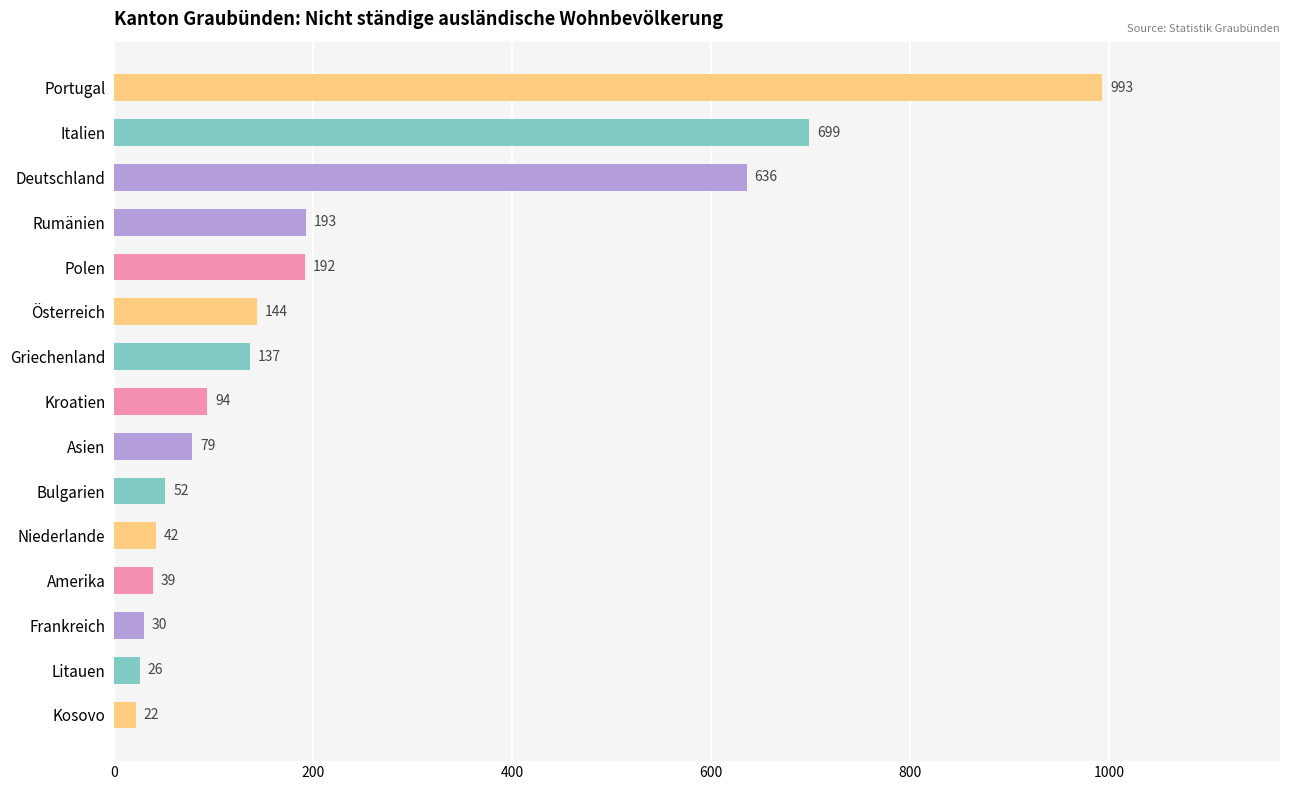

Is it true that the value at Italien is 1131?

False